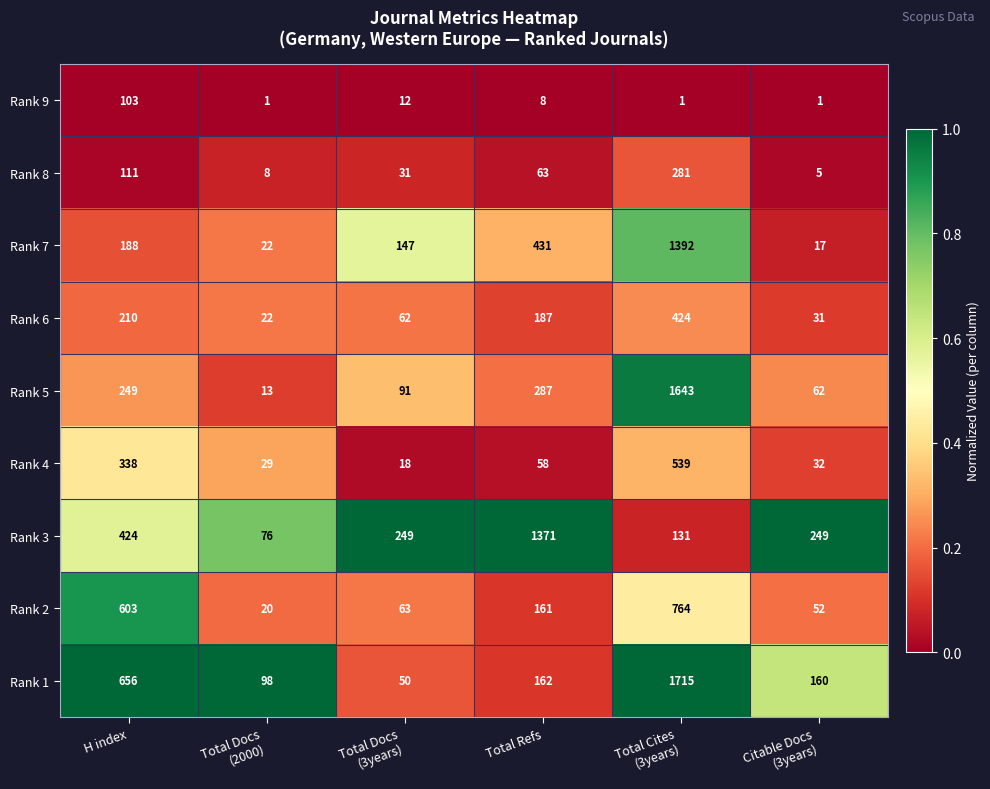

Between Total Docs
(2000) and Total Docs
(3years), which series saw the biggest shift?

Rank 3